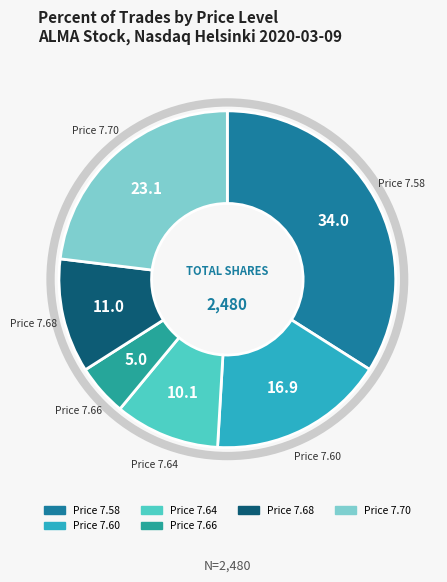

Is there a majority slice in this chart?

No